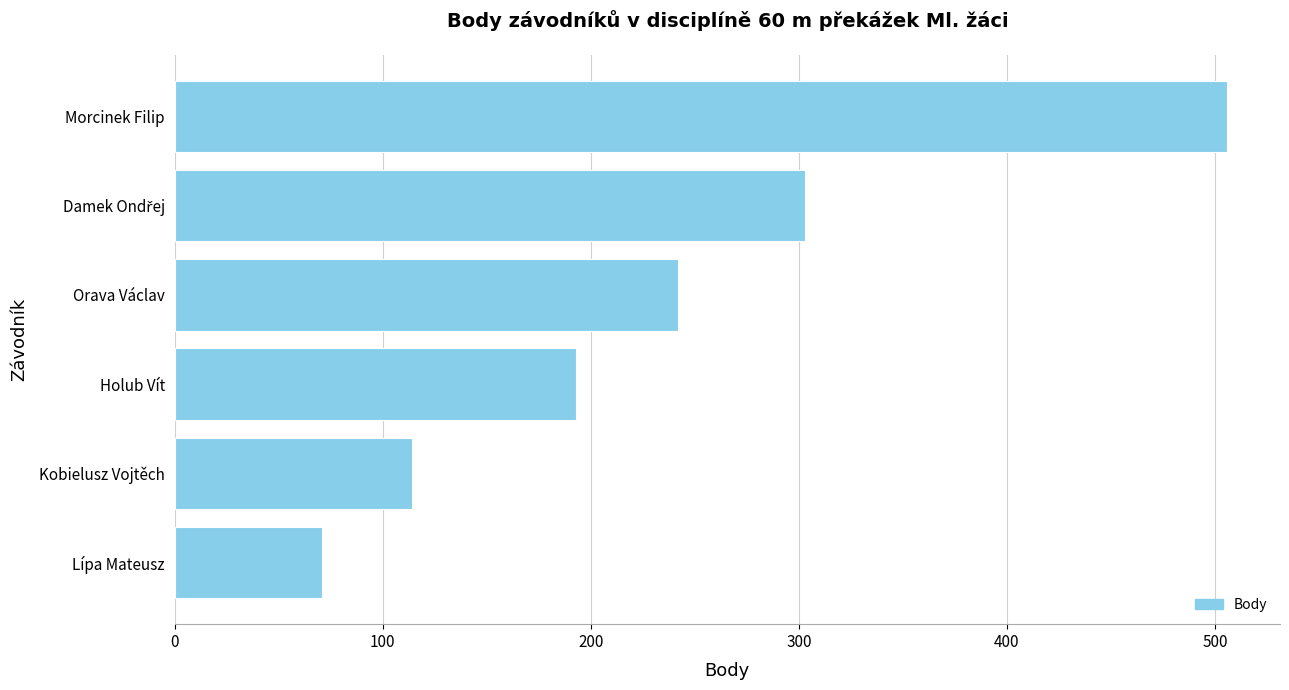

How many categories are shown in the chart?

6